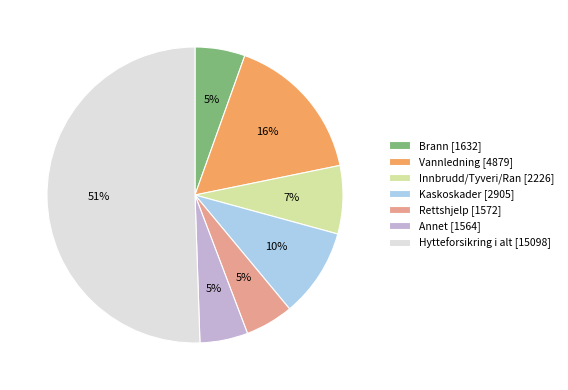

To the nearest percent, what is the average slice percentage?

14%